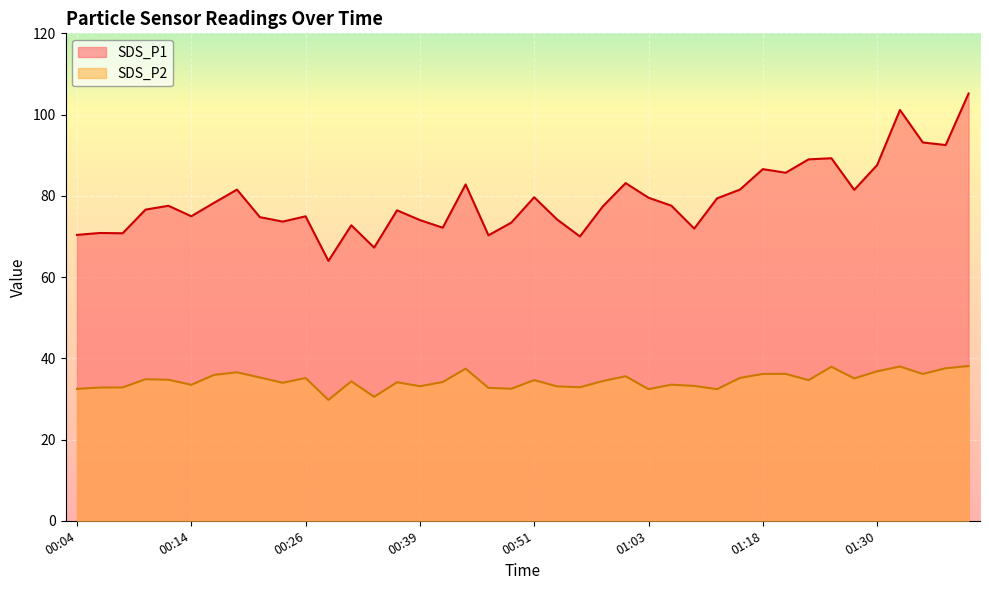

At 00:09, list the series in order from smallest to largest.

SDS_P2, SDS_P1